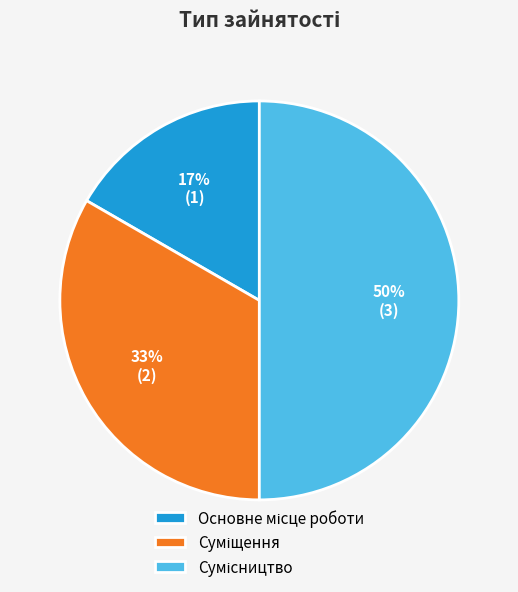

How many segments does this pie chart have?

3